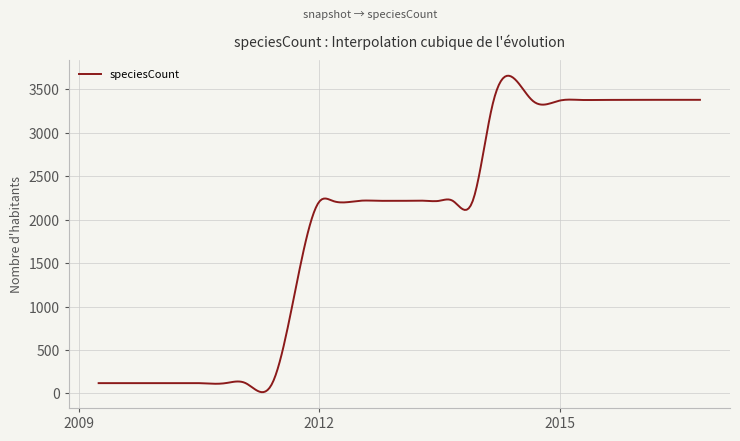

What is the difference between the maximum and minimum values?

3644.3